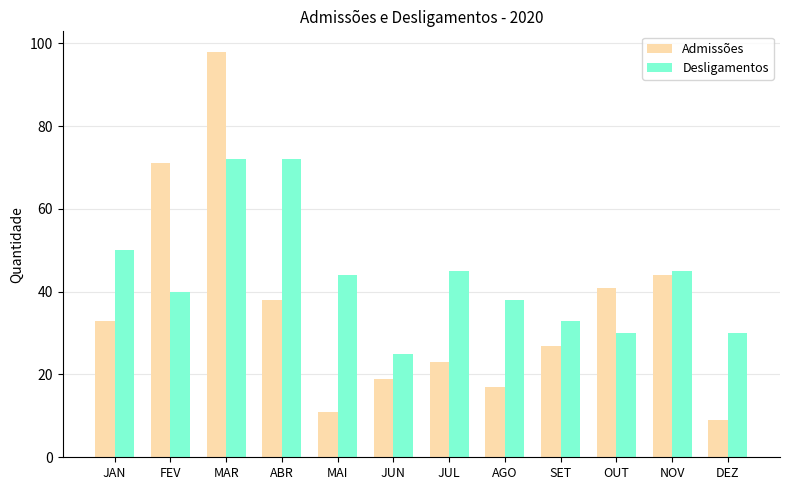

At which category is the sum across all series the highest?

MAR